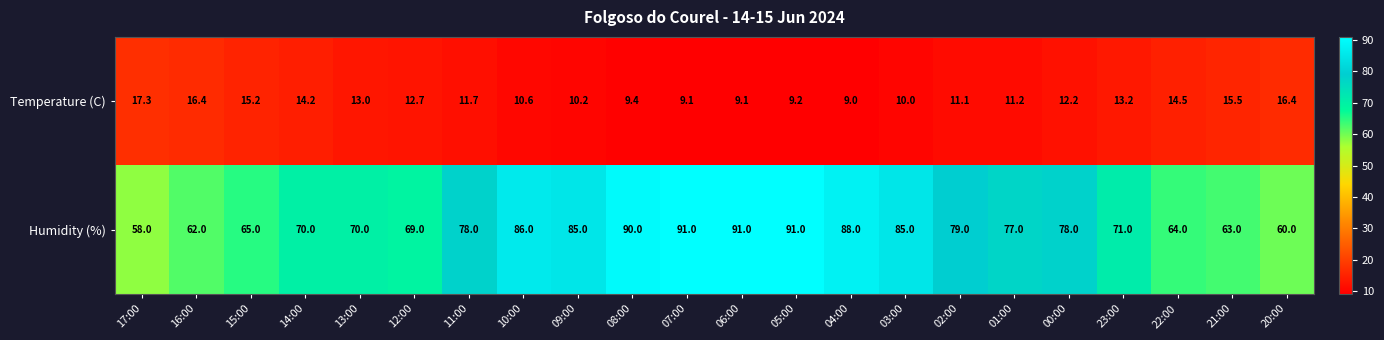

What is the difference between the highest and lowest values at 00:00?

65.8